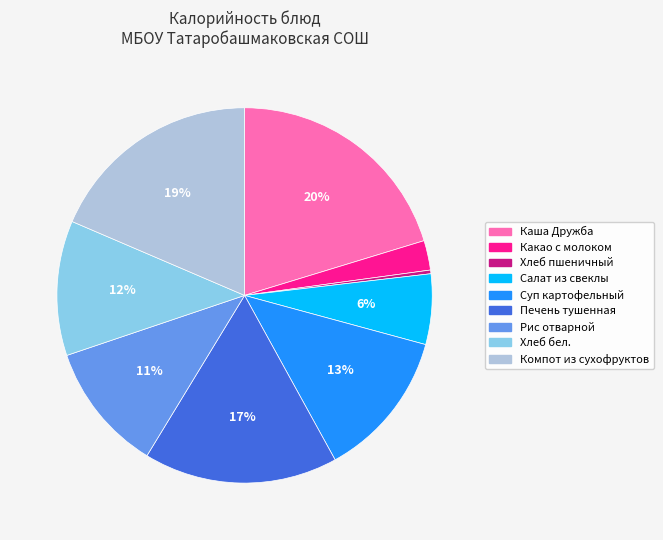

True or false: Салат из свеклы accounts for 6% of the total.

True